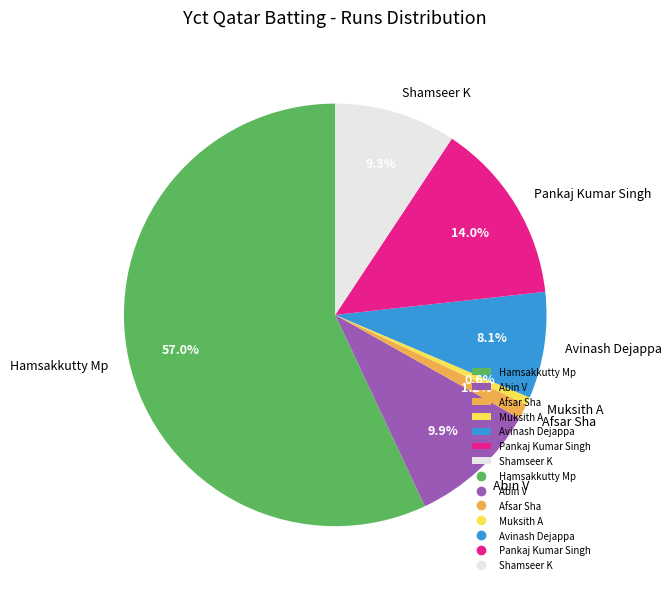

What is the ratio of the value at Muksith A to the value at Afsar Sha?

0.5